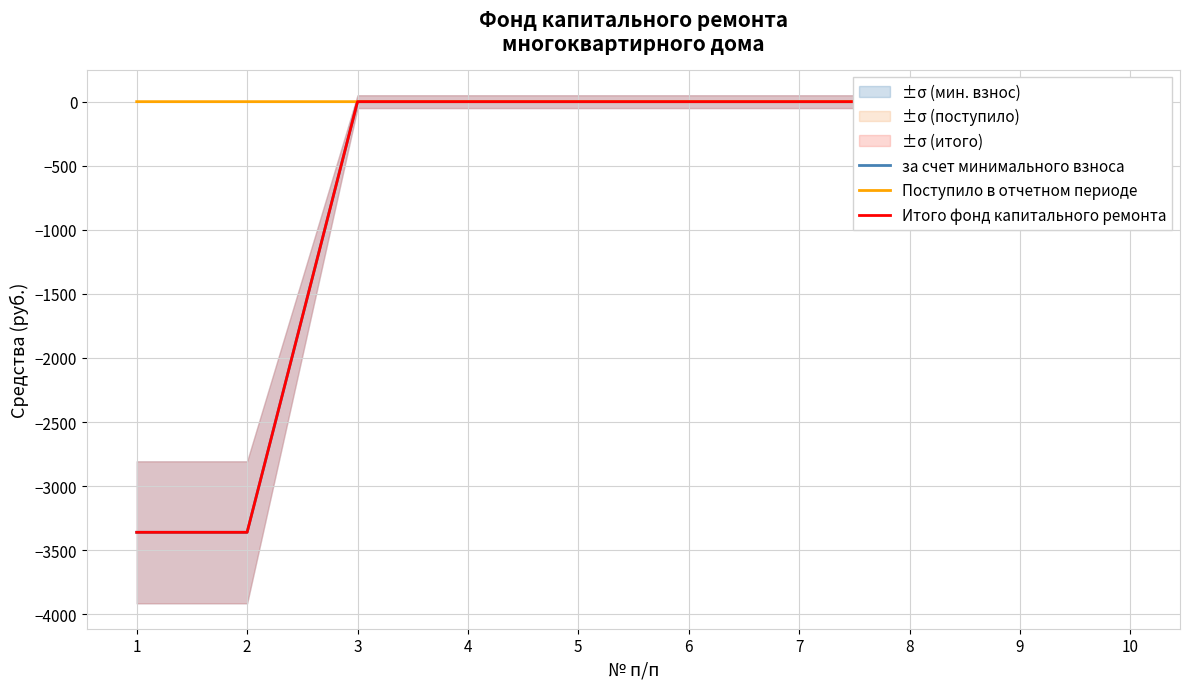

The value of за счет минимального взноса at 4 is 0.0. True or false?

False